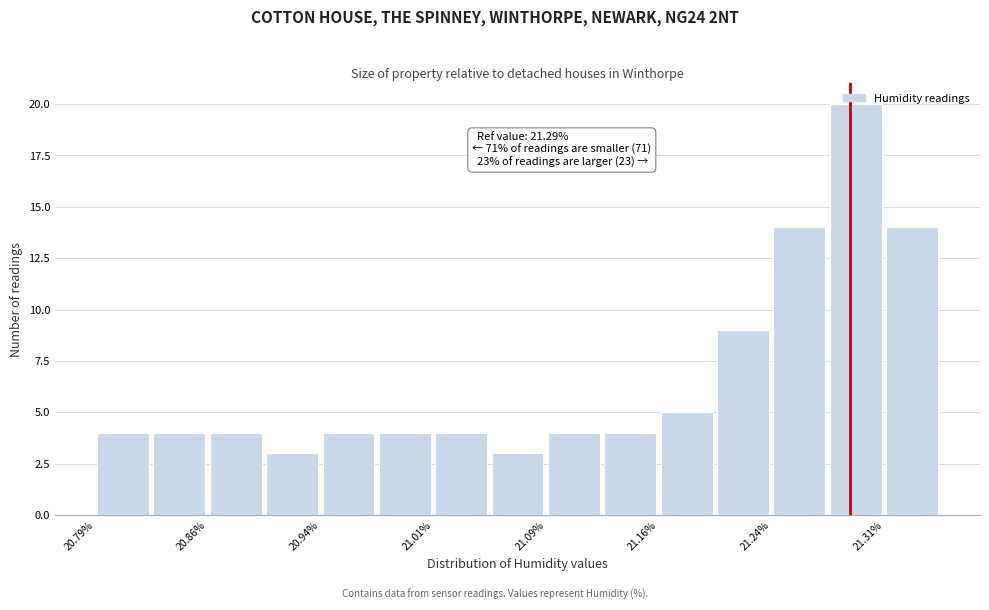

Read against the x-axis, roughly where is the centre of the tallest bar?

21.29